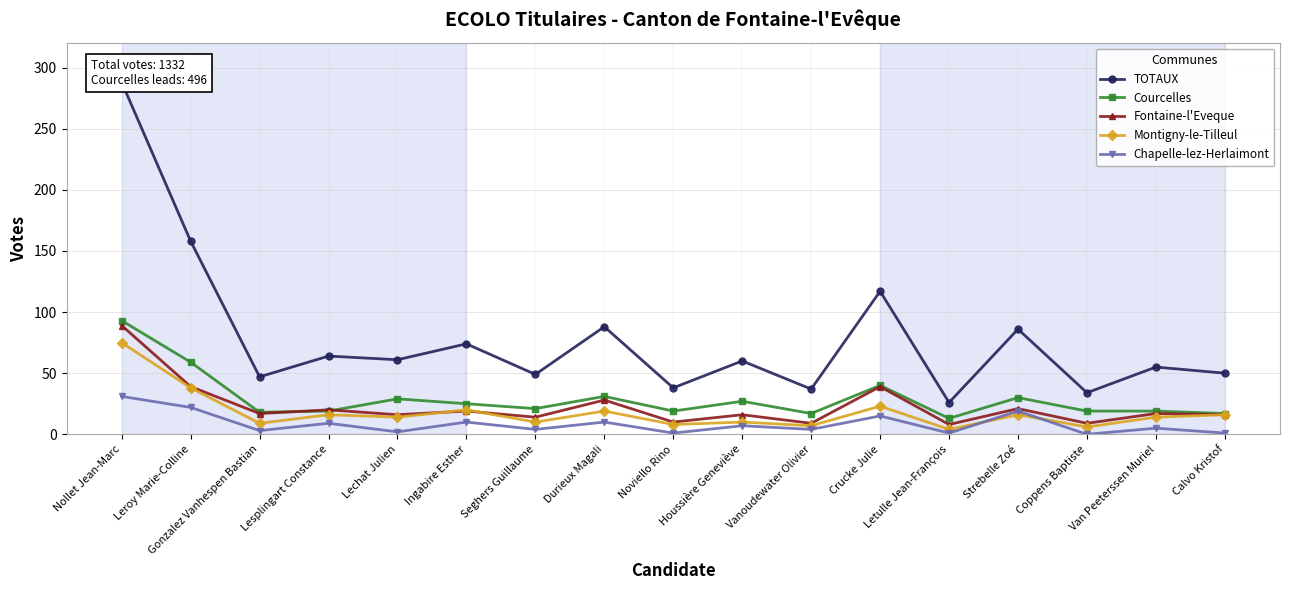

At how many categories does at least one series exceed 143?

2